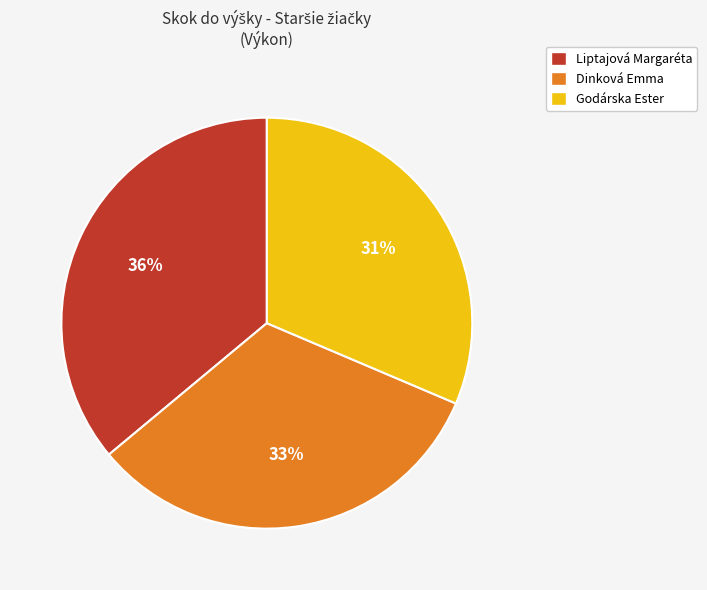

Is it true that Liptajová Margaréta is 21% of the pie?

False